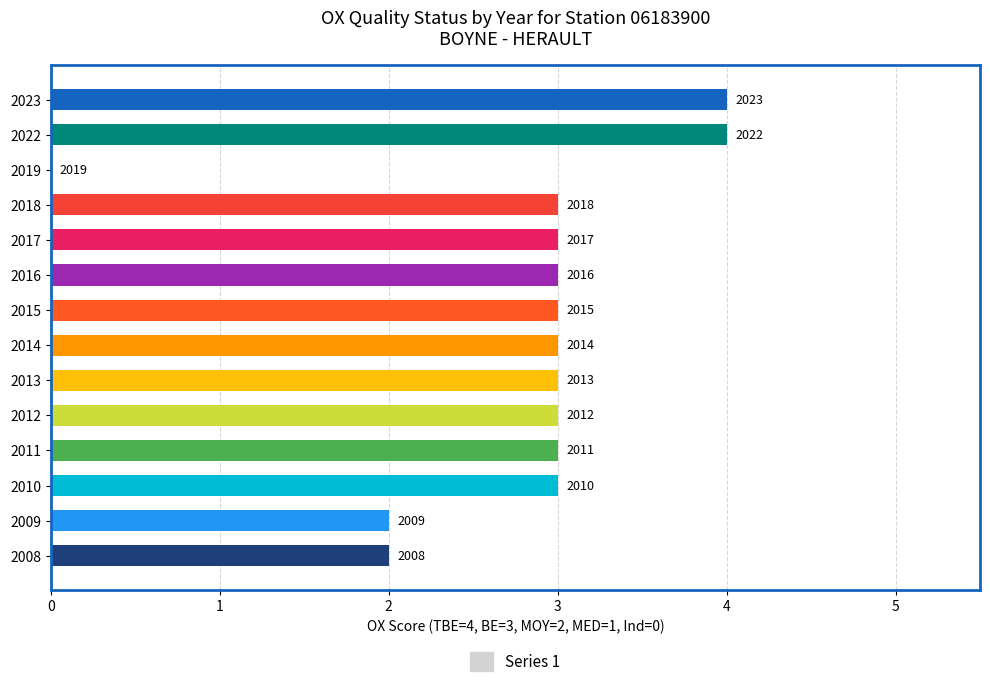

Are the bars horizontal?

Yes